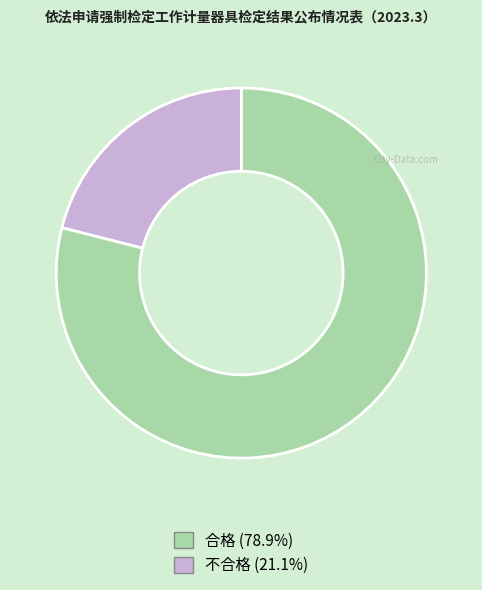

Do 合格 (78.9%) and 不合格 (21.1%) together represent more than half of the pie?

Yes